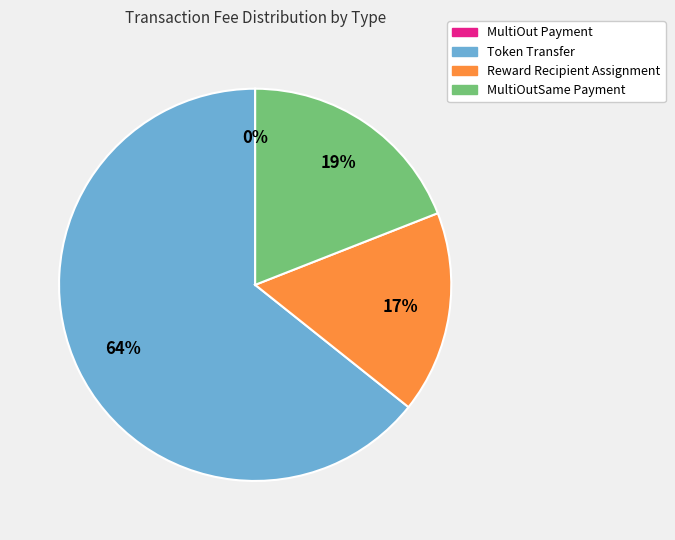

To the nearest percent, what portion does MultiOutSame Payment represent?

19%